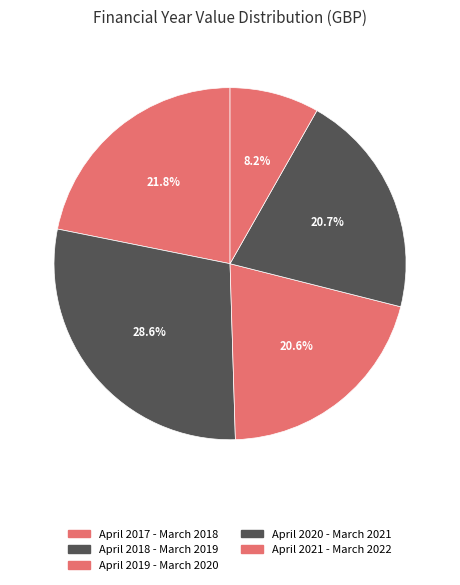

To the nearest percent, what is the combined percentage of April 2020 - March 2021 and April 2018 - March 2019?

49%